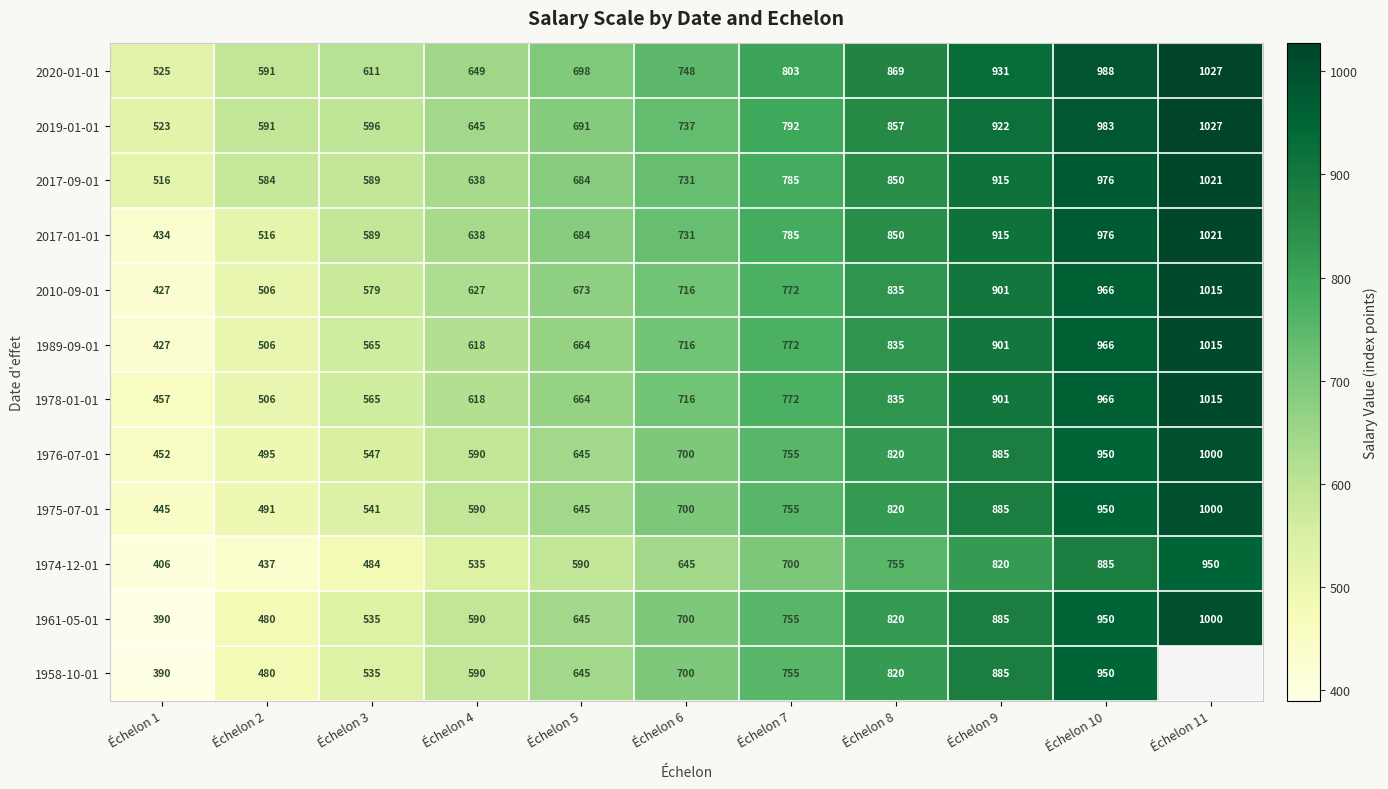

List the labels in order of 1978-01-01 value, smallest first.

Échelon 1, Échelon 2, Échelon 3, Échelon 4, Échelon 5, Échelon 6, Échelon 7, Échelon 8, Échelon 9, Échelon 10, Échelon 11